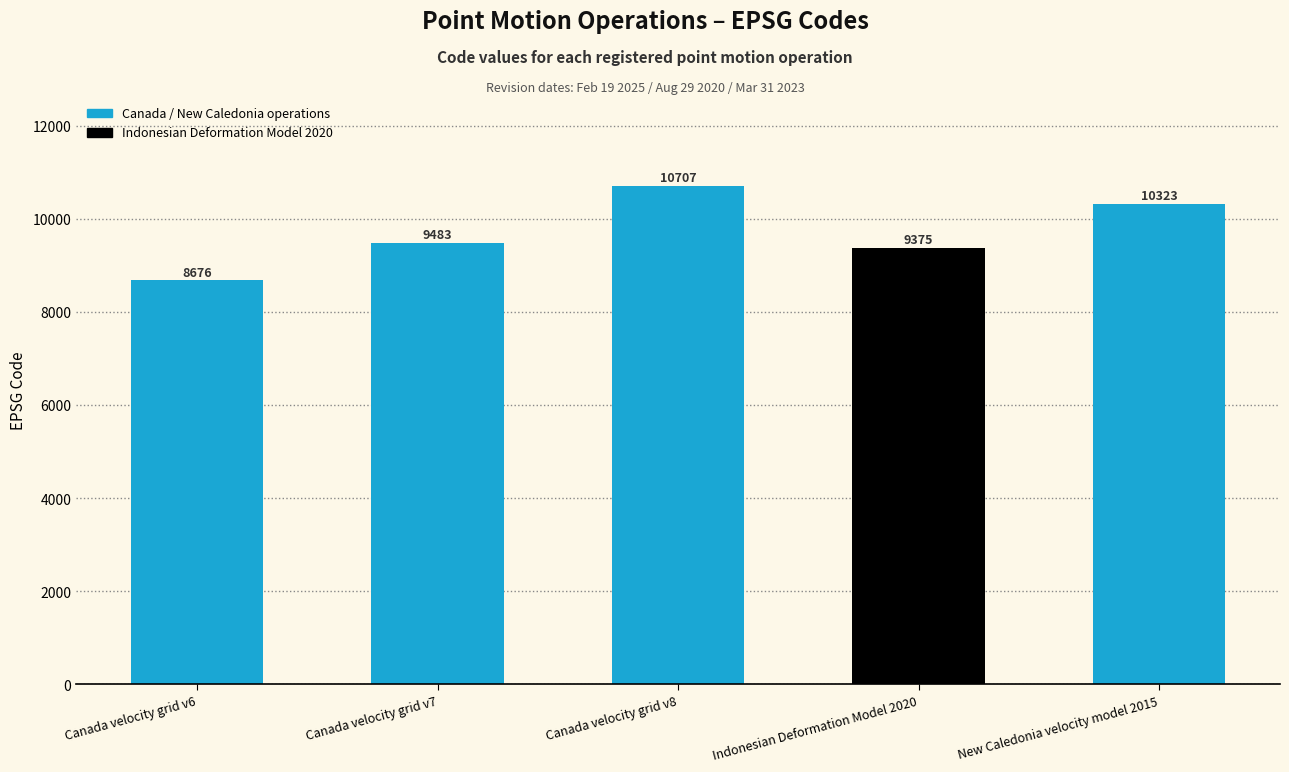

Is it true that the value at Canada velocity grid v6 is 2747?

False